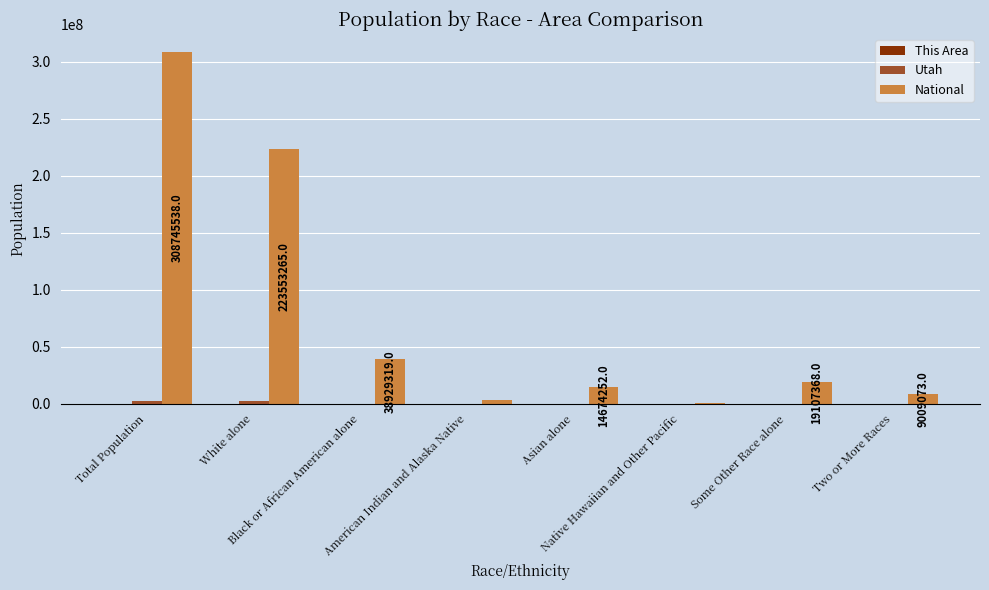

The value of National at Asian alone is 14674252. True or false?

True